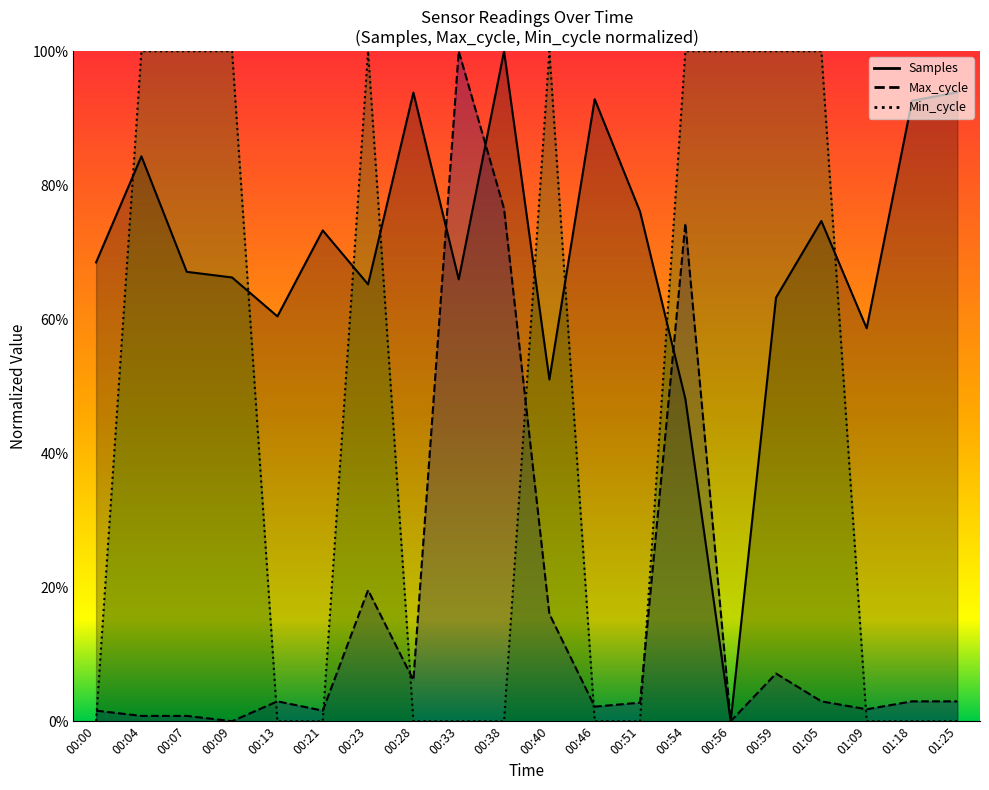

What is the total value across all series at 00:54?

222.4